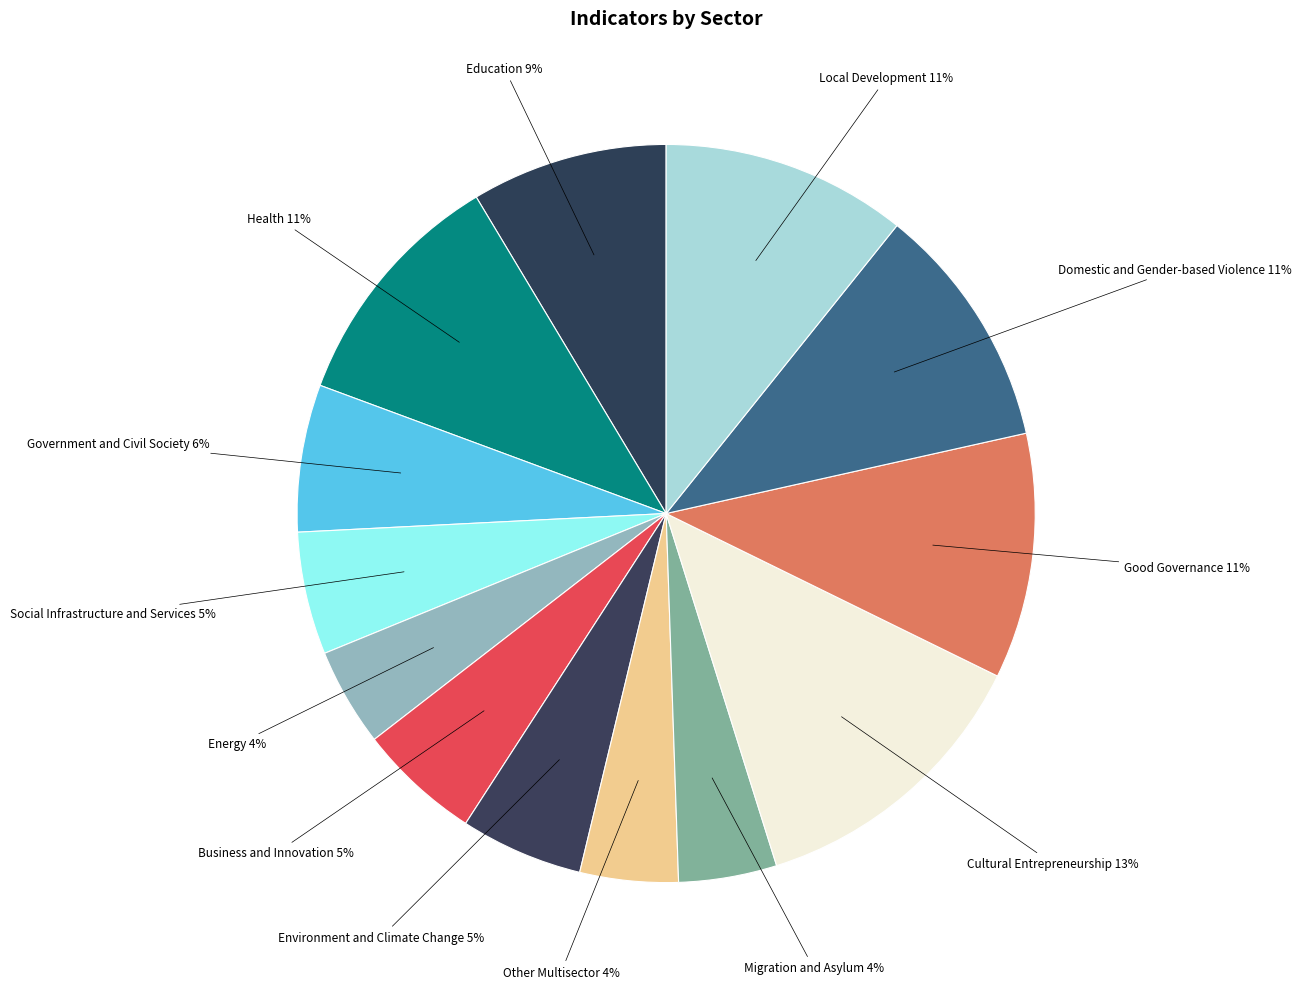

To the nearest percent, what portion does Social Infrastructure and Services represent?

5%